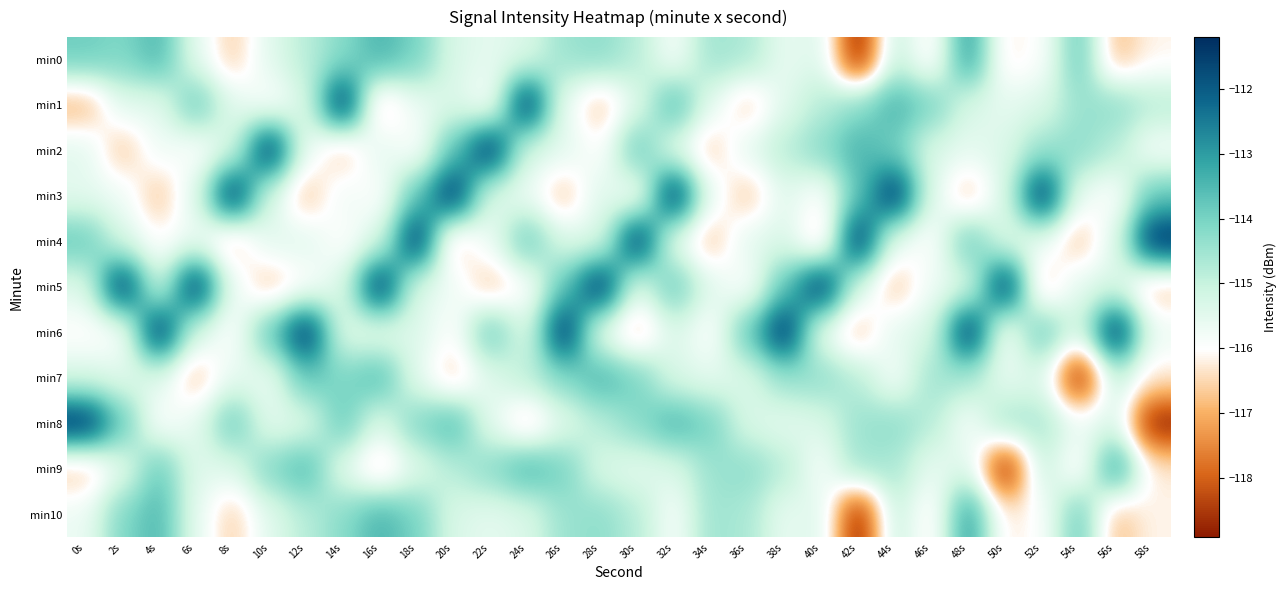

What is the spread (max minus min) of values at 16s?

5.5